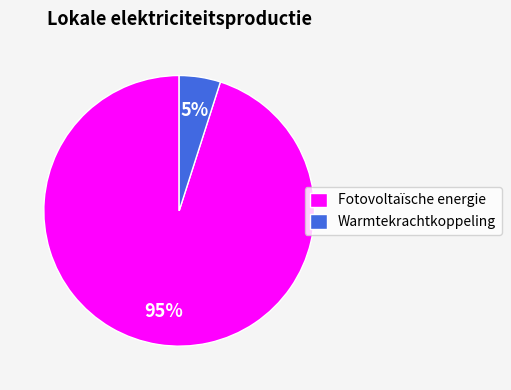

Approximately how many times larger is the value at Warmtekrachtkoppeling compared to Fotovoltaïsche energie?

0.1